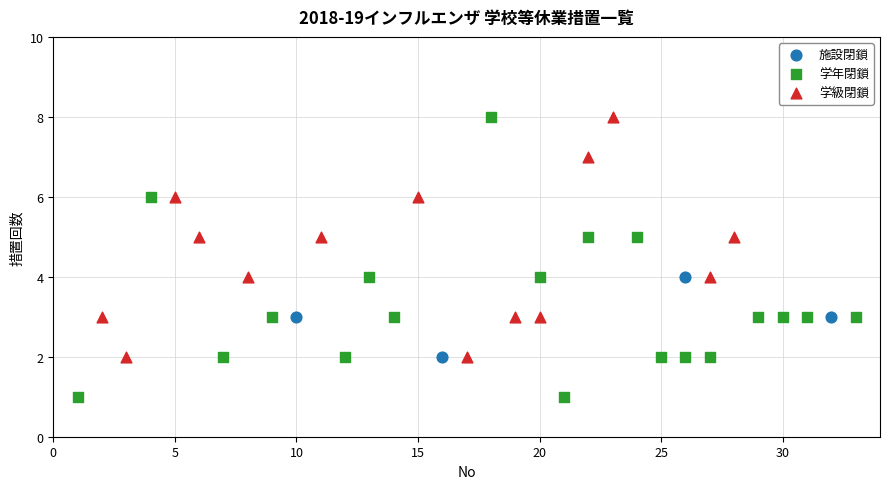

Which series has the widest spread of Y values?

学年閉鎖